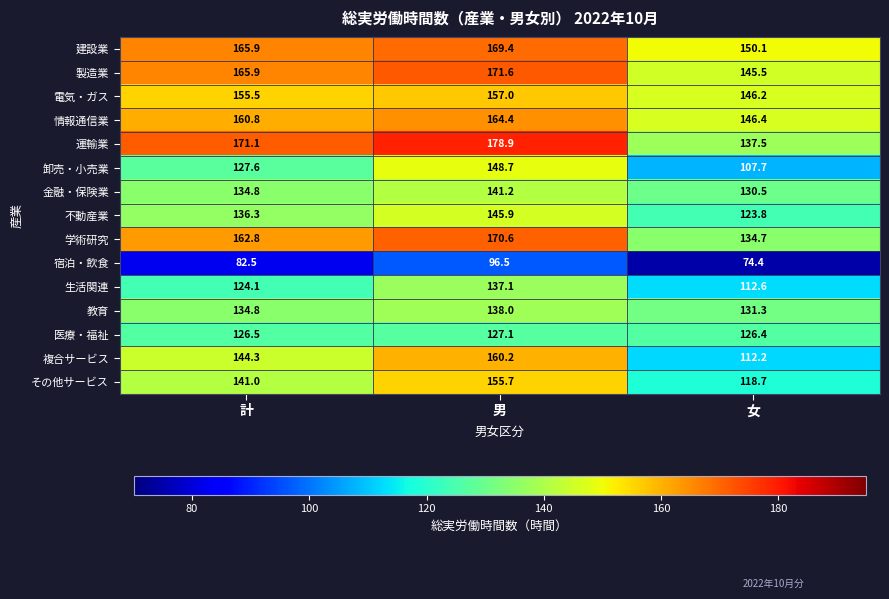

List the series in order of their peak value, lowest first.

宿泊・飲食, 医療・福祉, 生活関連, 教育, 金融・保険業, 不動産業, 卸売・小売業, その他サービス, 電気・ガス, 複合サービス, 情報通信業, 建設業, 学術研究, 製造業, 運輸業